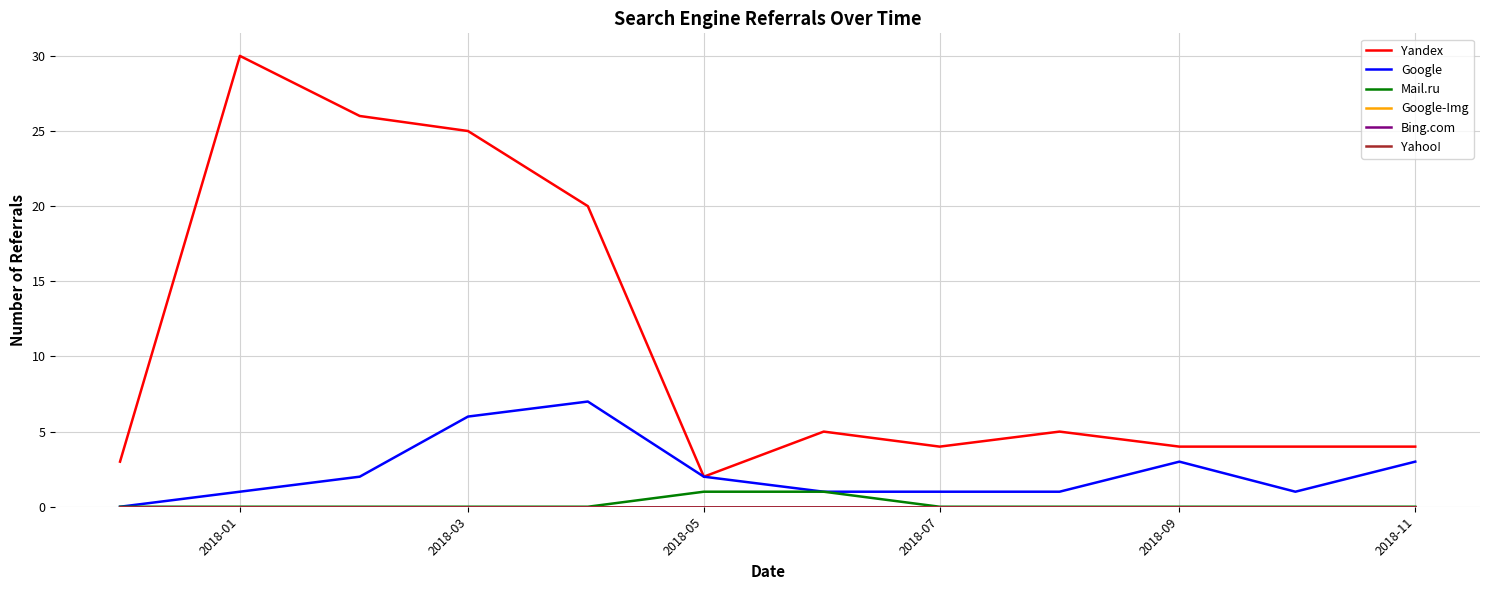

True or false: Yahoo! and Bing.com intersect in this chart.

False